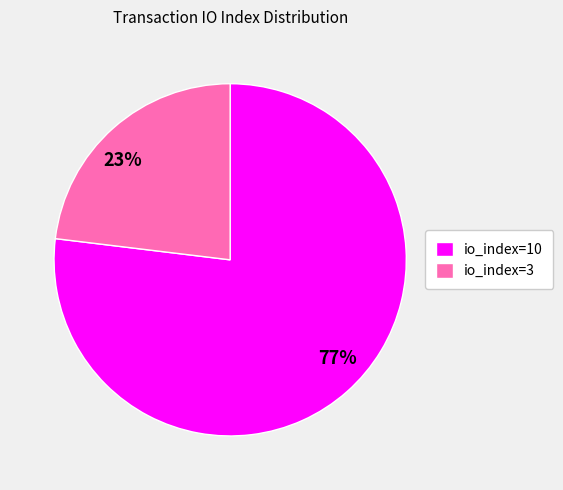

Which category has the smallest portion of the pie?

io_index=3